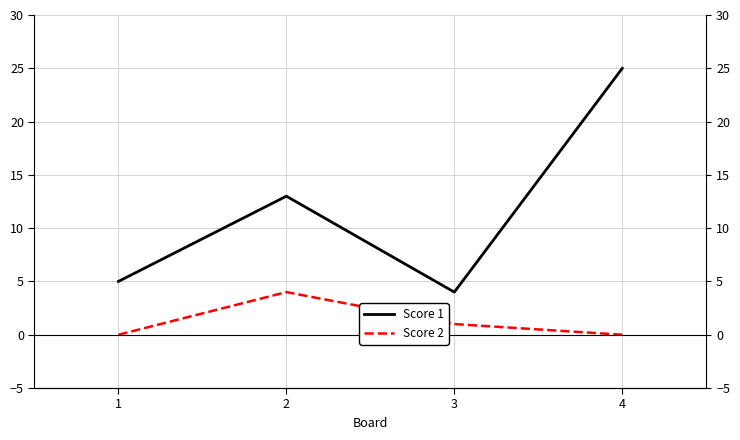

How many categories are shown in the chart?

4